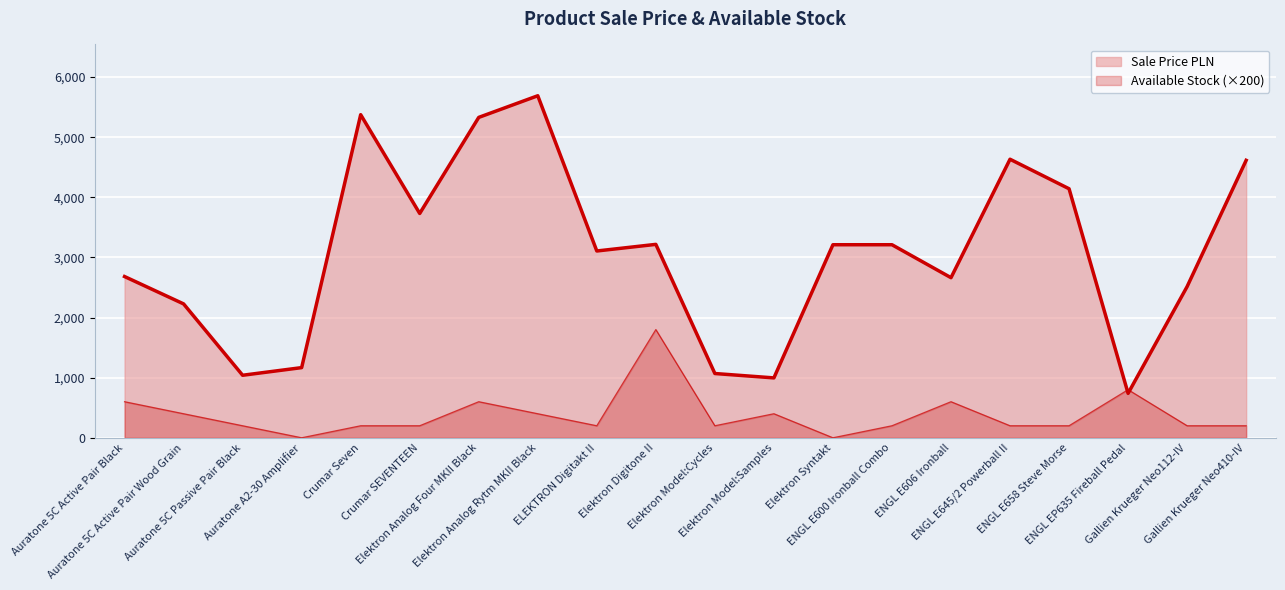

At which label does Available Stock reach its minimum?

Auratone A2-30 Amplifier